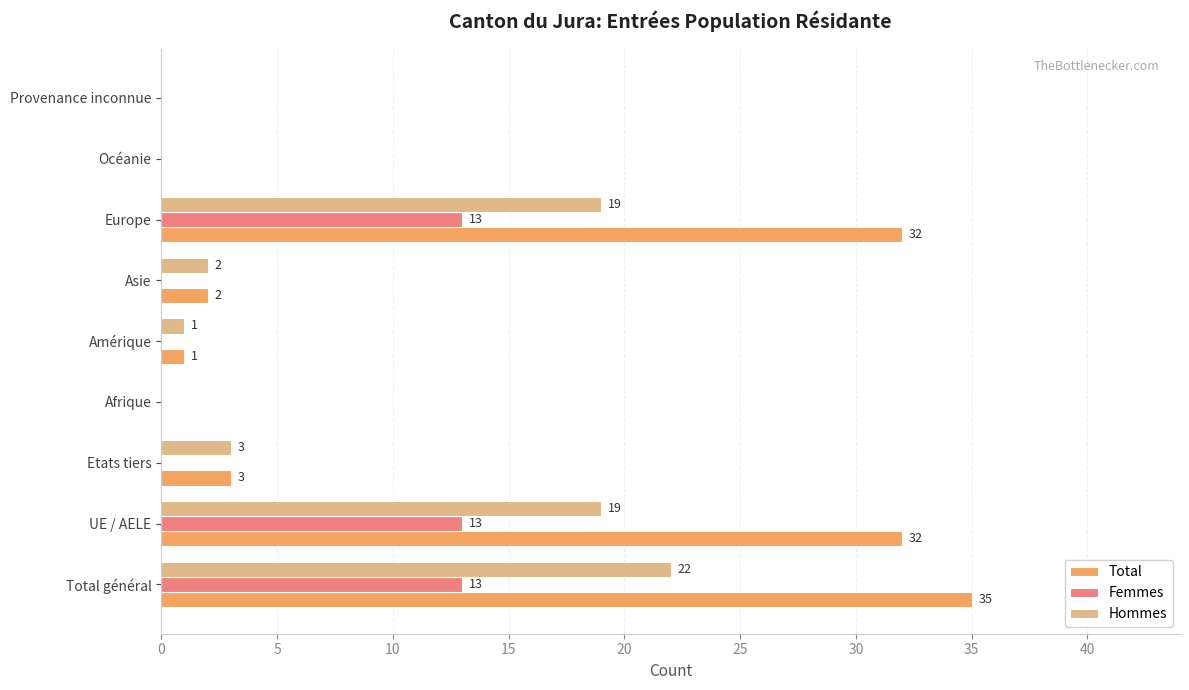

What is the total value across all series at UE / AELE?

64